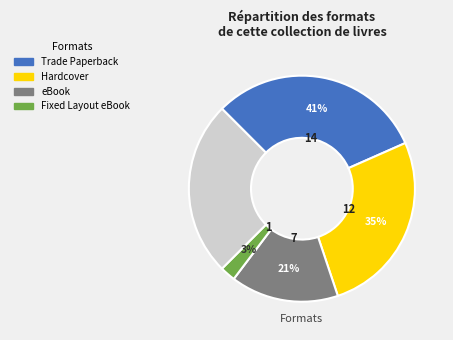

What is the smallest slice in the pie chart?

Fixed Layout eBook